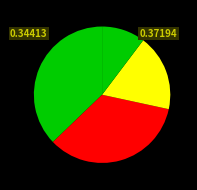

How many segments does this pie chart have?

4